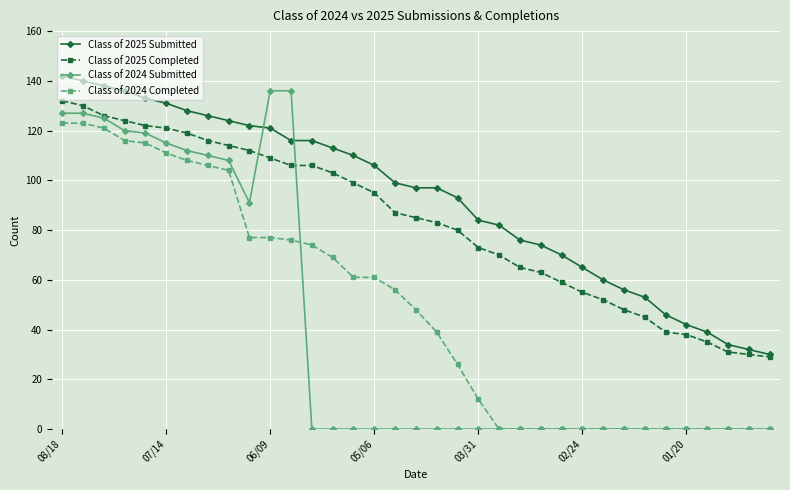

Which series has the largest total across all categories?

Class of 2025 Submitted